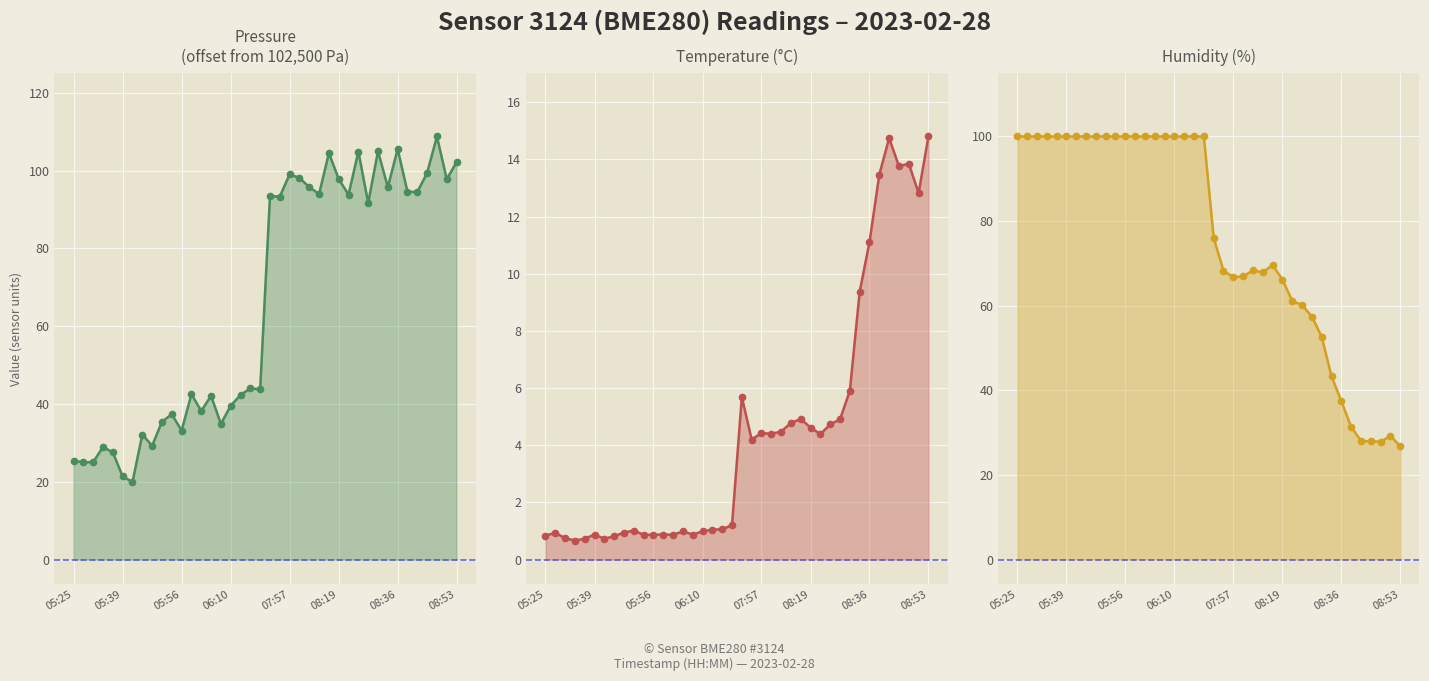

True or false: Temperature (°C) and Pressure
(offset from 102,500 Pa) intersect in this chart.

False